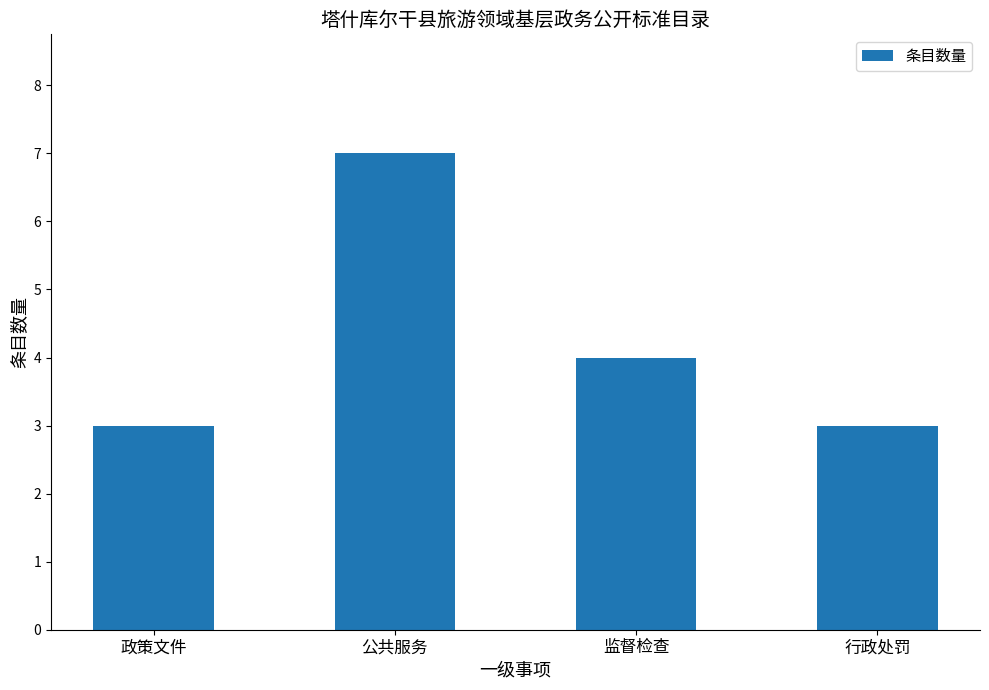

Reading left to right, extract all data points from this chart.

3	7	4	3